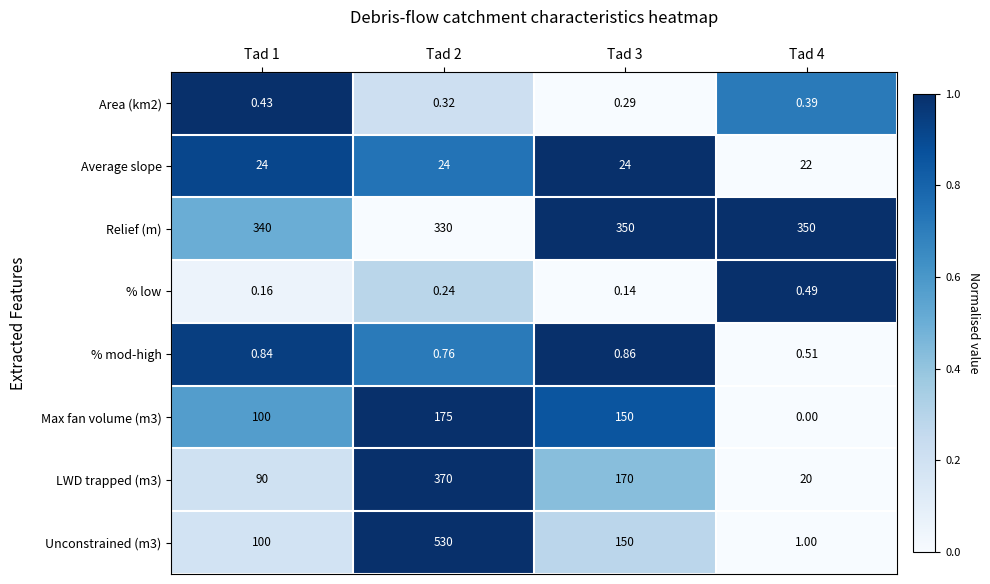

How many categories are shown in the chart?

4